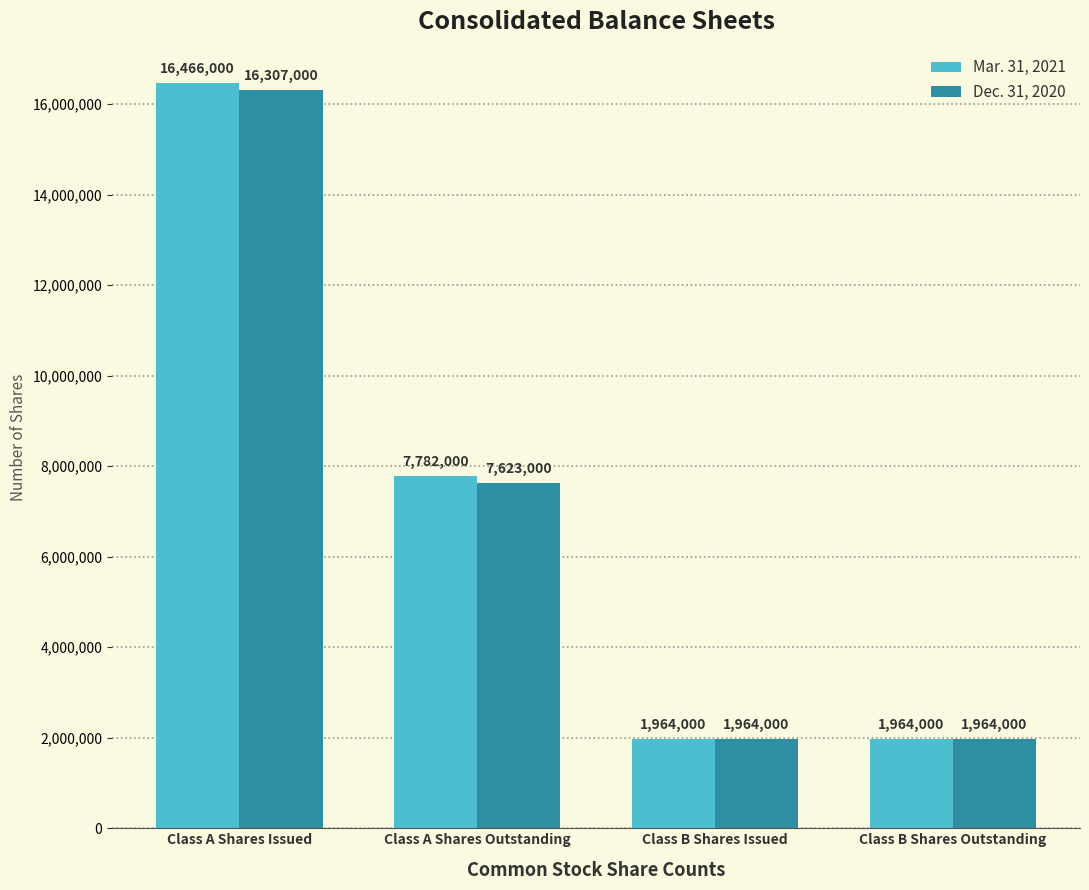

What is the label of the 1st bar from the right?

Class B Shares Outstanding